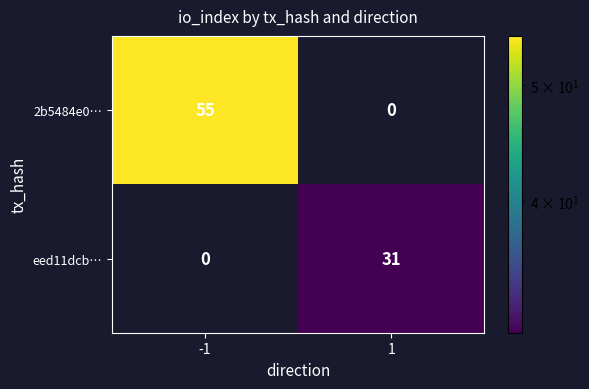

Which series has the largest total across all categories?

2b5484e0…